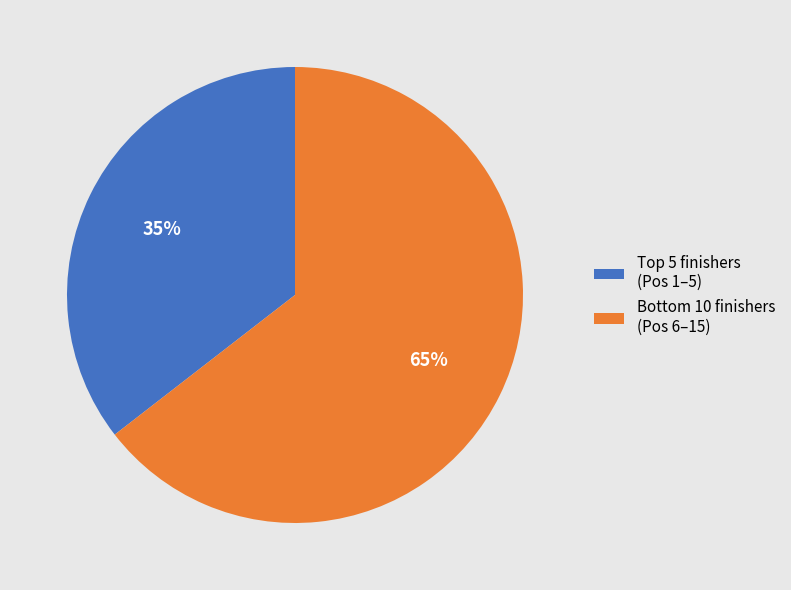

Rank the categories by value from lowest to highest.

Top 5 finishers (Pos 1–5), Bottom 10 finishers (Pos 6–15)